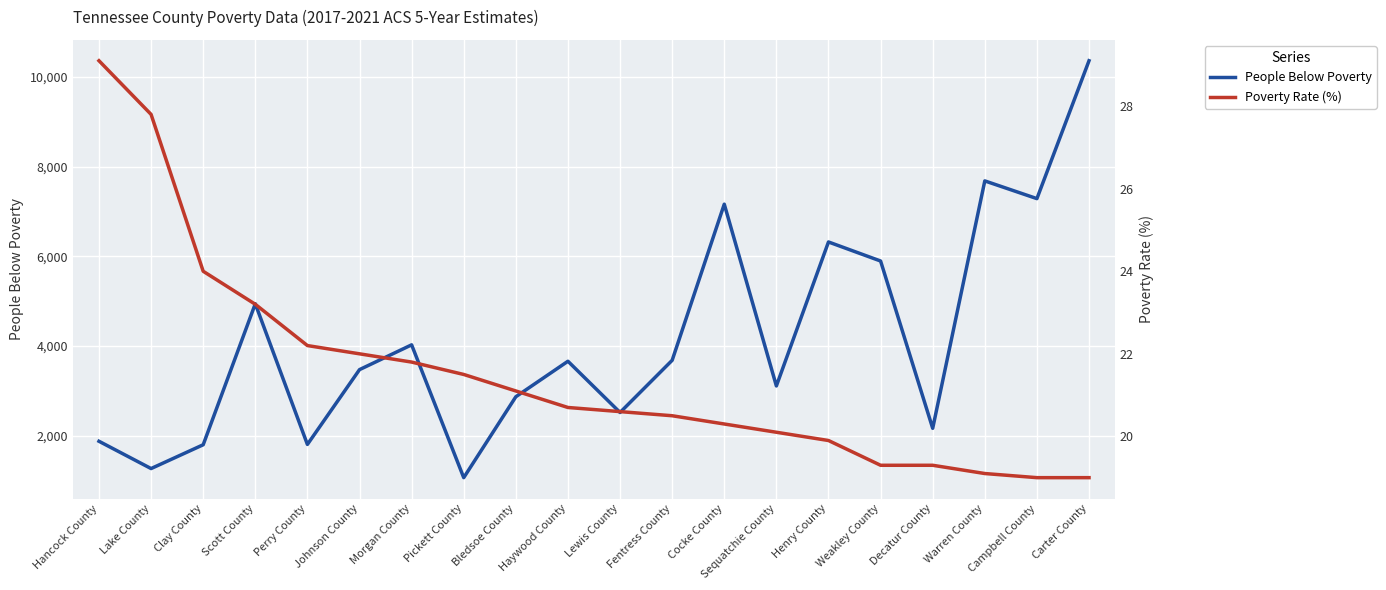

List the labels in order of Poverty Rate (%) value, smallest first.

Campbell County, Carter County, Warren County, Weakley County, Decatur County, Henry County, Sequatchie County, Cocke County, Fentress County, Lewis County, Haywood County, Bledsoe County, Pickett County, Morgan County, Johnson County, Perry County, Scott County, Clay County, Lake County, Hancock County